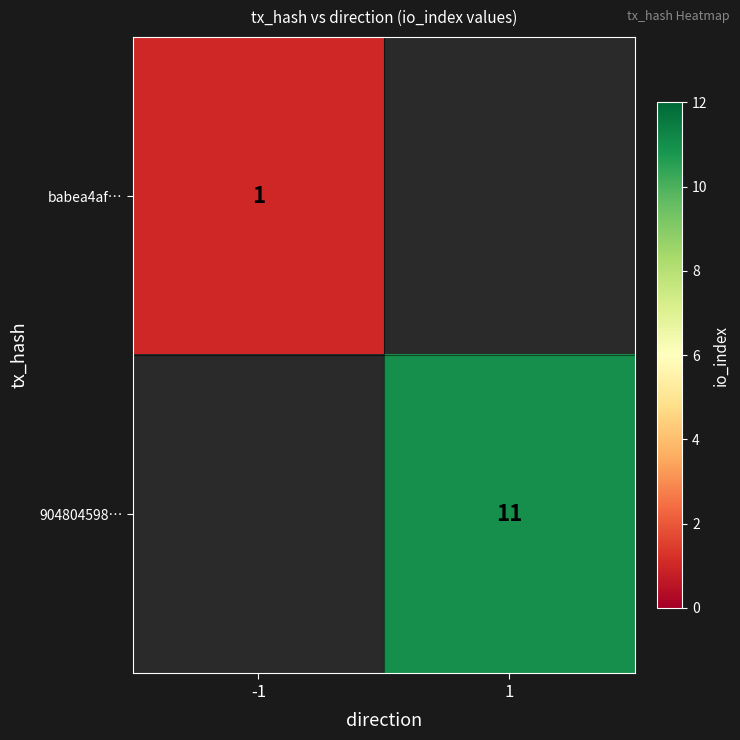

How many data points does each series have?

2